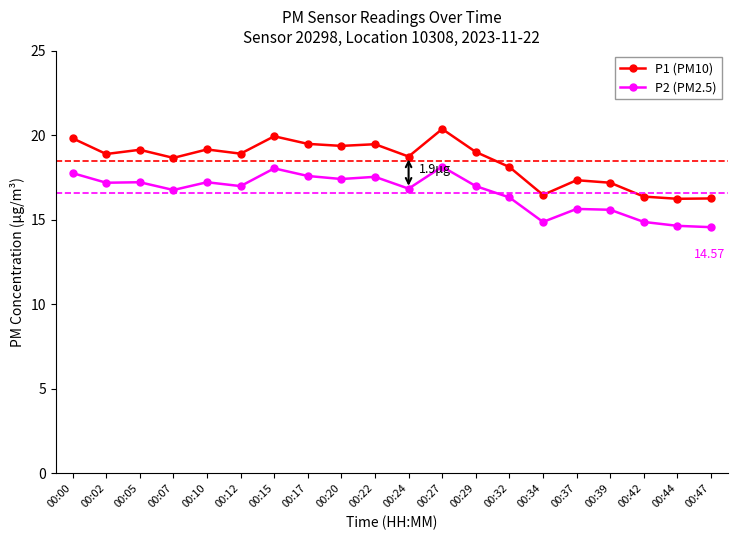

How many lines are shown in the chart?

2